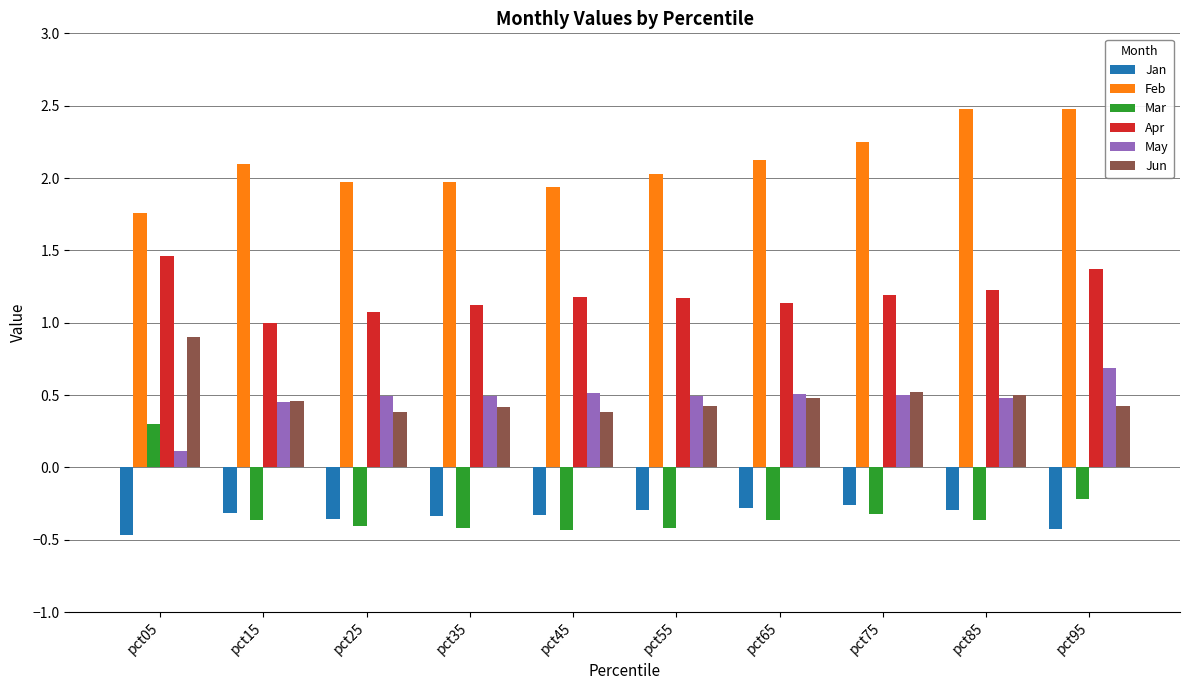

What is the total value across all series at pct65?

3.6